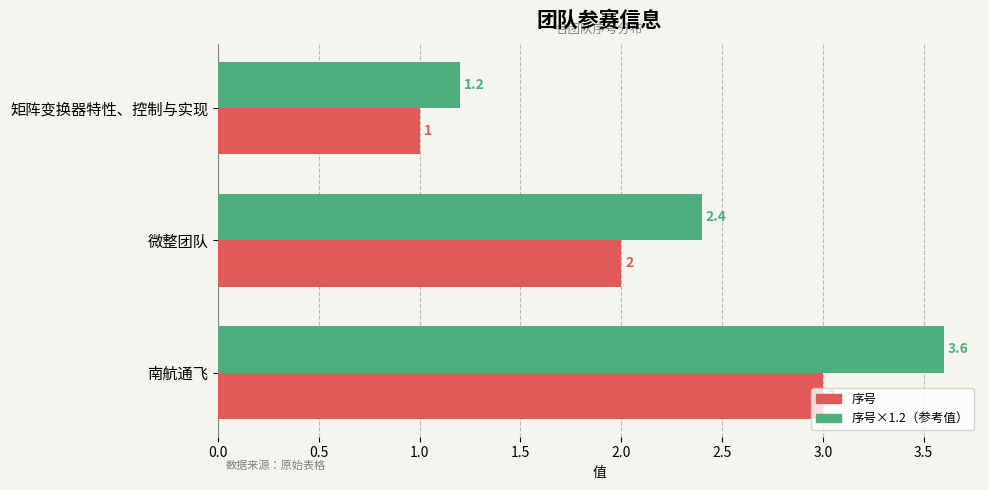

How many series are shown in this chart?

2